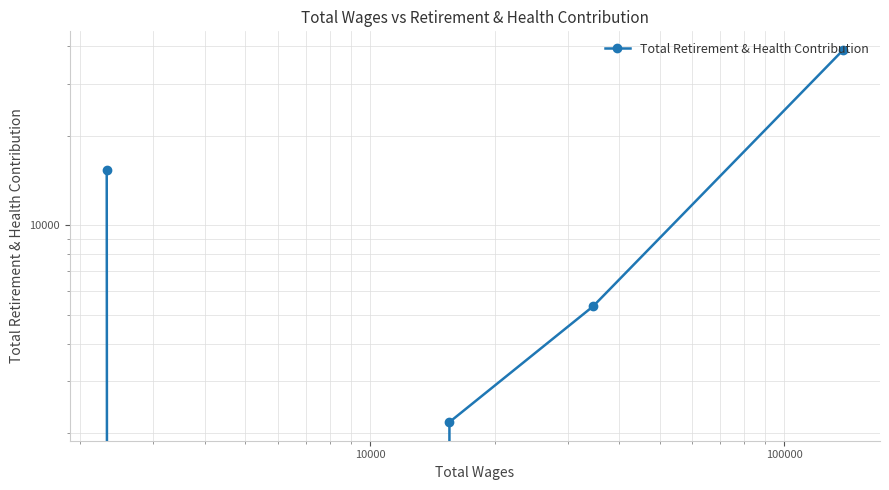

How many data points are above 5342?

2